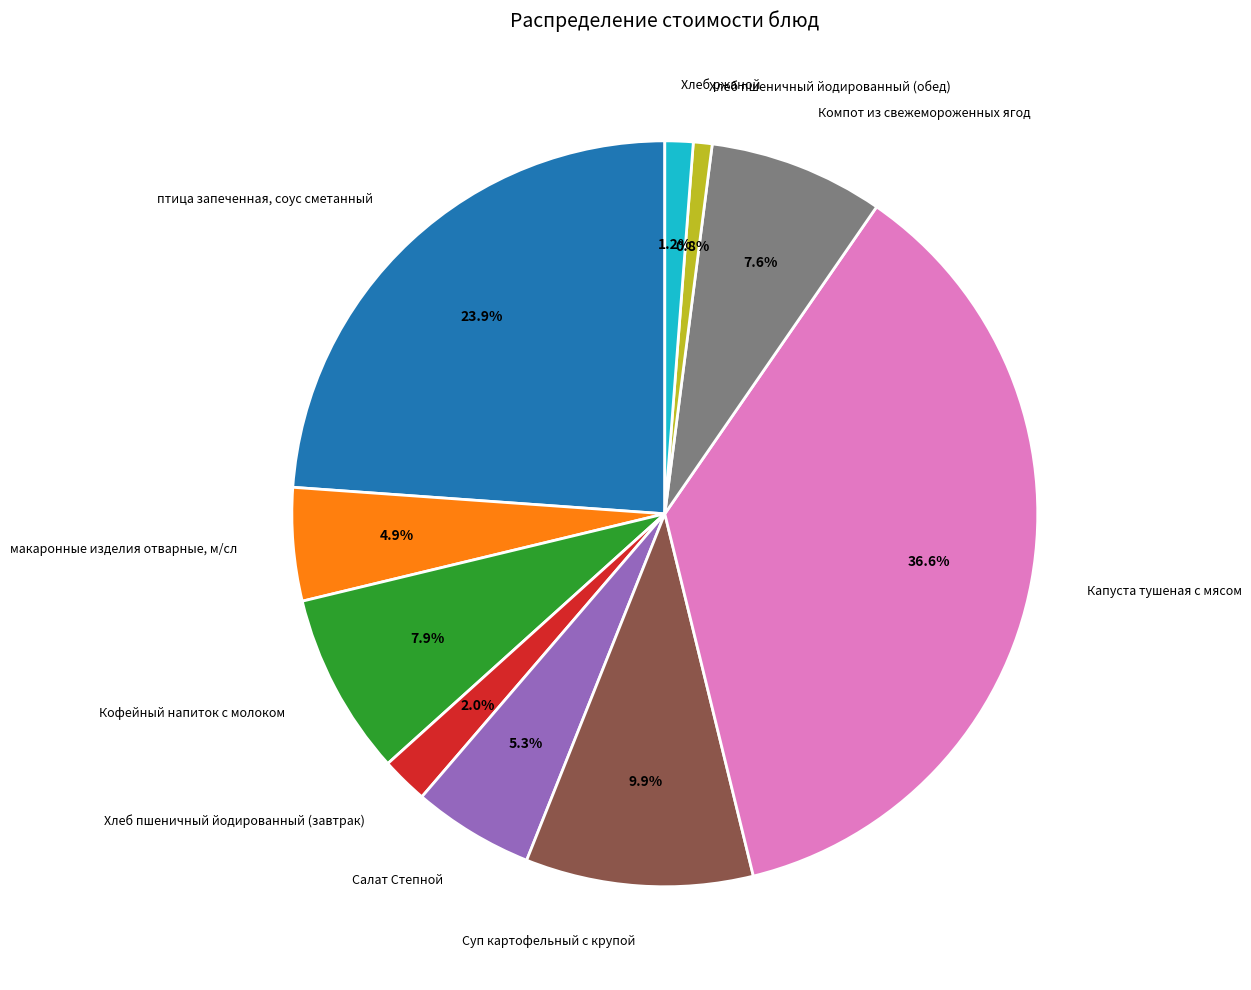

Rank the categories by value from highest to lowest.

Капуста тушеная с мясом, птица запеченная, соус сметанный, Суп картофельный с крупой, Кофейный напиток с молоком, Компот из свежемороженных ягод, Салат Степной, макаронные изделия отварные, м/сл, Хлеб пшеничный йодированный (завтрак), Хлеб ржаной, Хлеб пшеничный йодированный (обед)